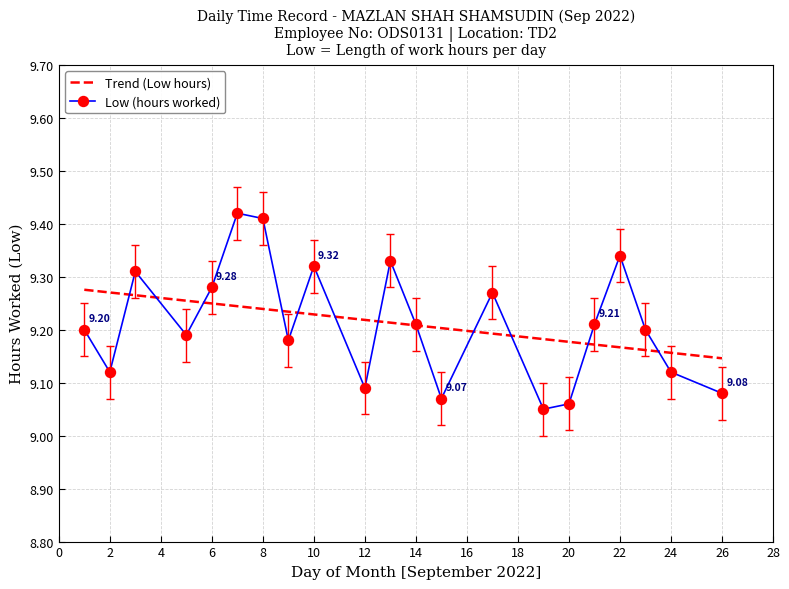

At which category does Low (hours worked) reach its first local valley?

2